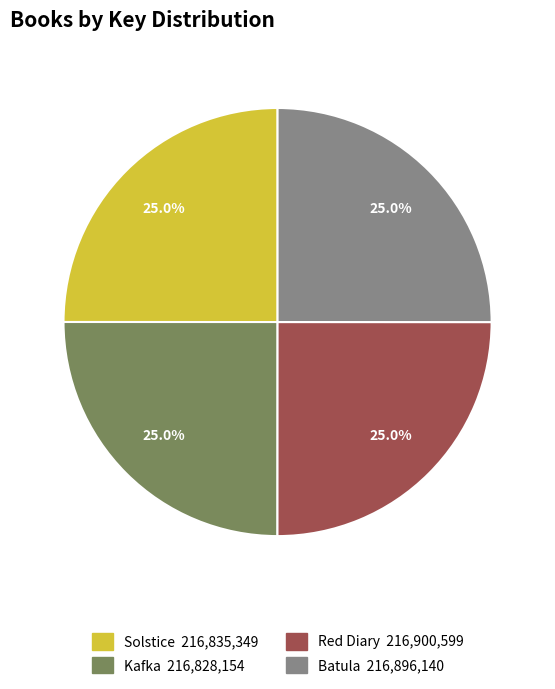

What portion of the pie excludes Red Diary?

75.0%